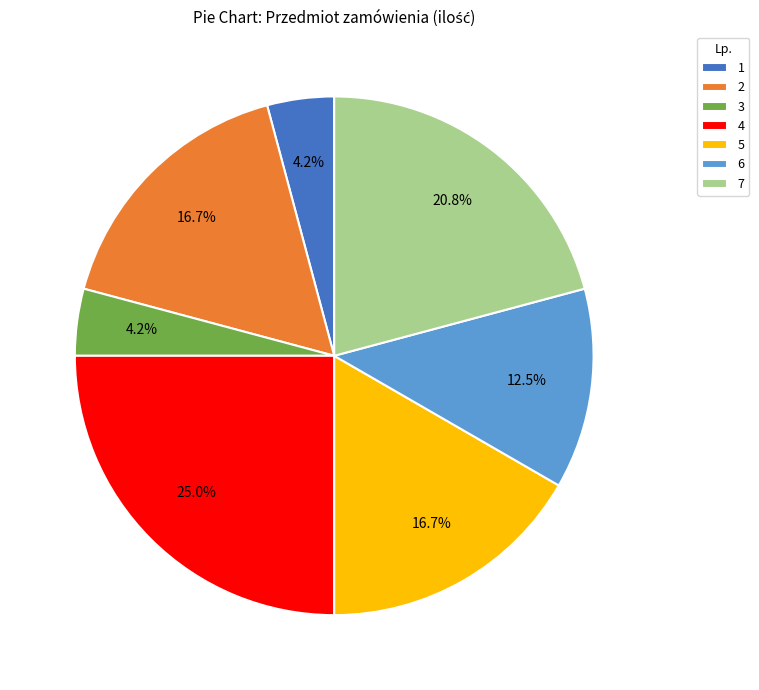

What percentage do 6 and 2 together represent?

29.2%